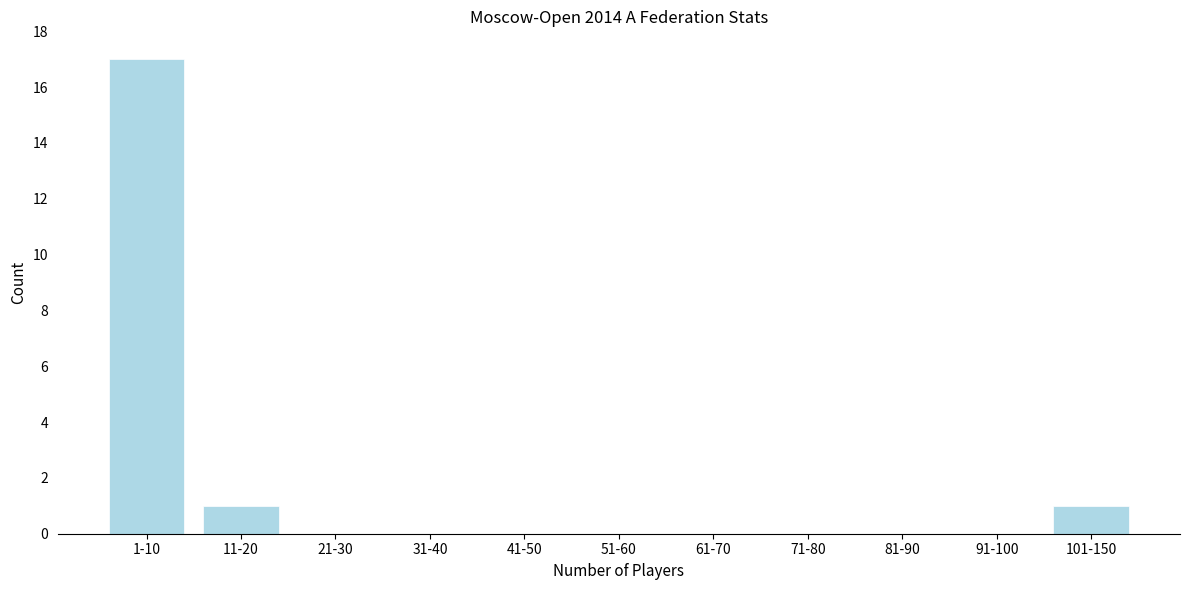

Reading left to right, list all the values displayed in this chart.

1-10=17	11-20=1	21-30=0	31-40=0	41-50=0	51-60=0	61-70=0	71-80=0	81-90=0	91-100=0	101-150=1